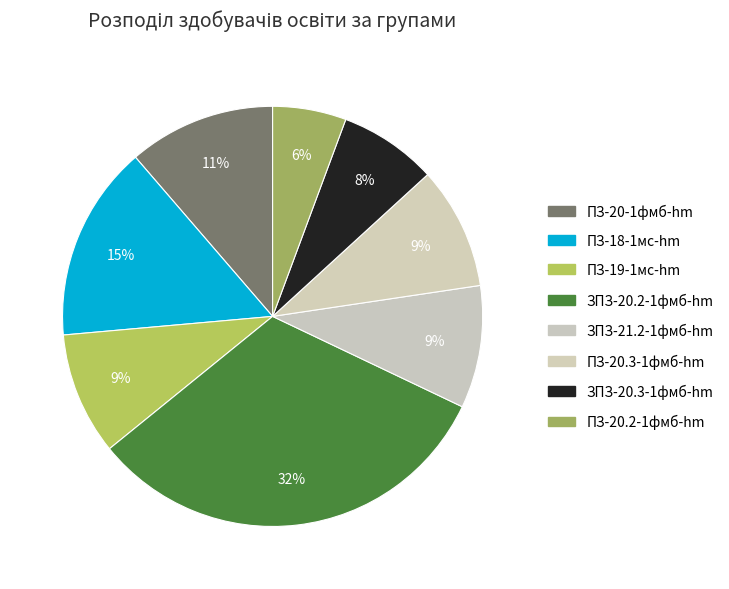

Is the sum of ПЗ-20-1фмб-hm and ПЗ-18-1мс-hm greater than half?

No